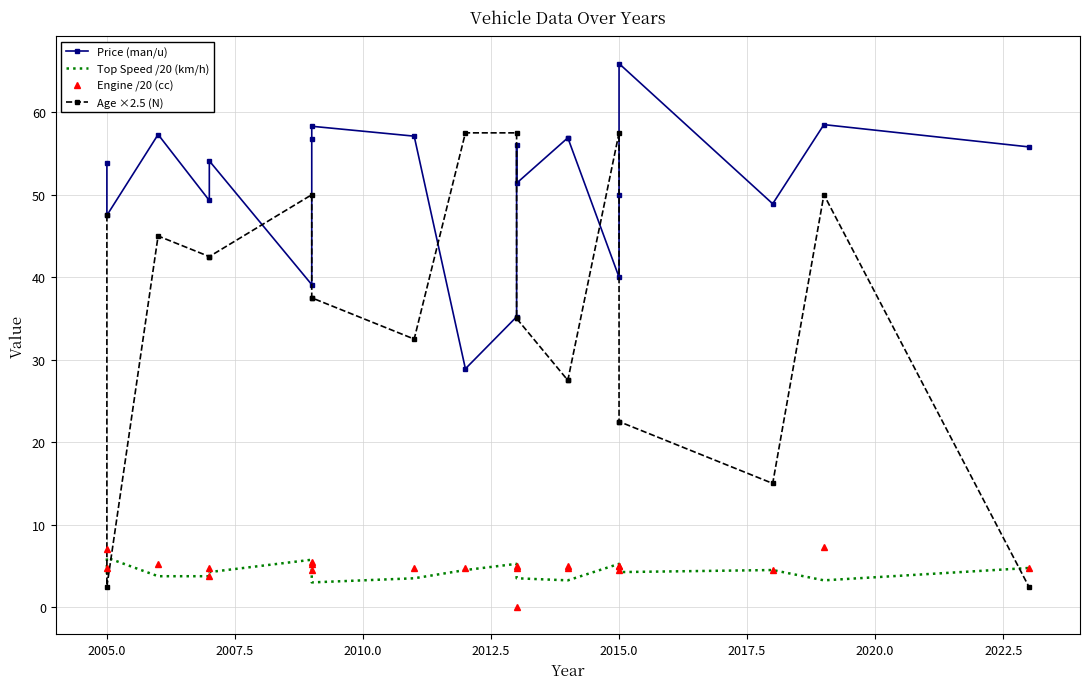

Reading left to right, extract all data points from this chart.

Price (man/u): 53.8	47.5	57.3	49.3	54.1	39.1	56.7	58.3	57.1	28.9	35.2	56.0	51.4	56.9	56.9	40.0	50.0	65.9	48.9	58.5	55.8
Top Speed /20 (km/h): 4.0	6.0	3.8	3.8	4.2	5.8	3.0	3.0	3.5	4.5	5.2	3.8	3.5	3.2	3.2	5.2	5.0	4.2	4.5	3.2	4.8
Engine /20 (cc): 4.8	7.0	5.2	3.8	4.8	5.5	4.5	5.2	4.8	4.8	5.0	0.0	4.8	4.8	5.0	5.0	4.5	5.0	4.5	7.2	4.8
Age ×2.5 (N): 47.5	2.5	45.0	42.5	42.5	50.0	37.5	37.5	32.5	57.5	57.5	35.0	35.0	27.5	27.5	57.5	22.5	22.5	15.0	50.0	2.5